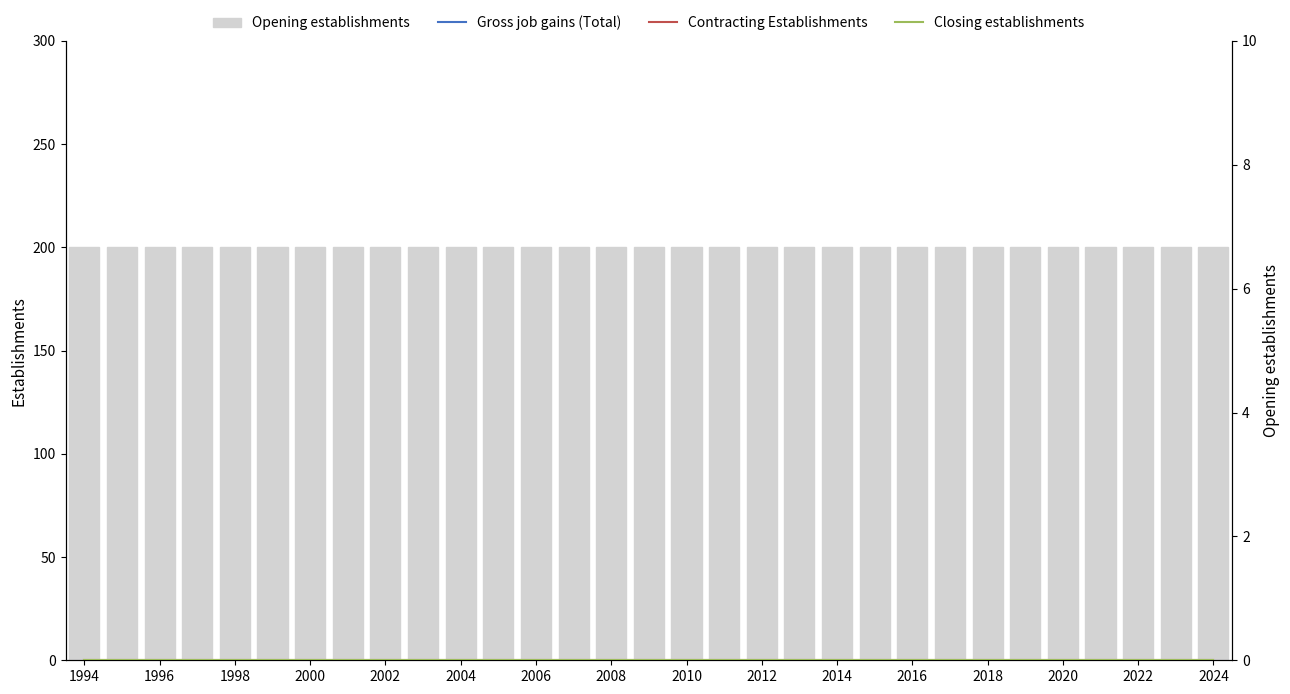

At which label is Closing establishments closest to 0?

1994